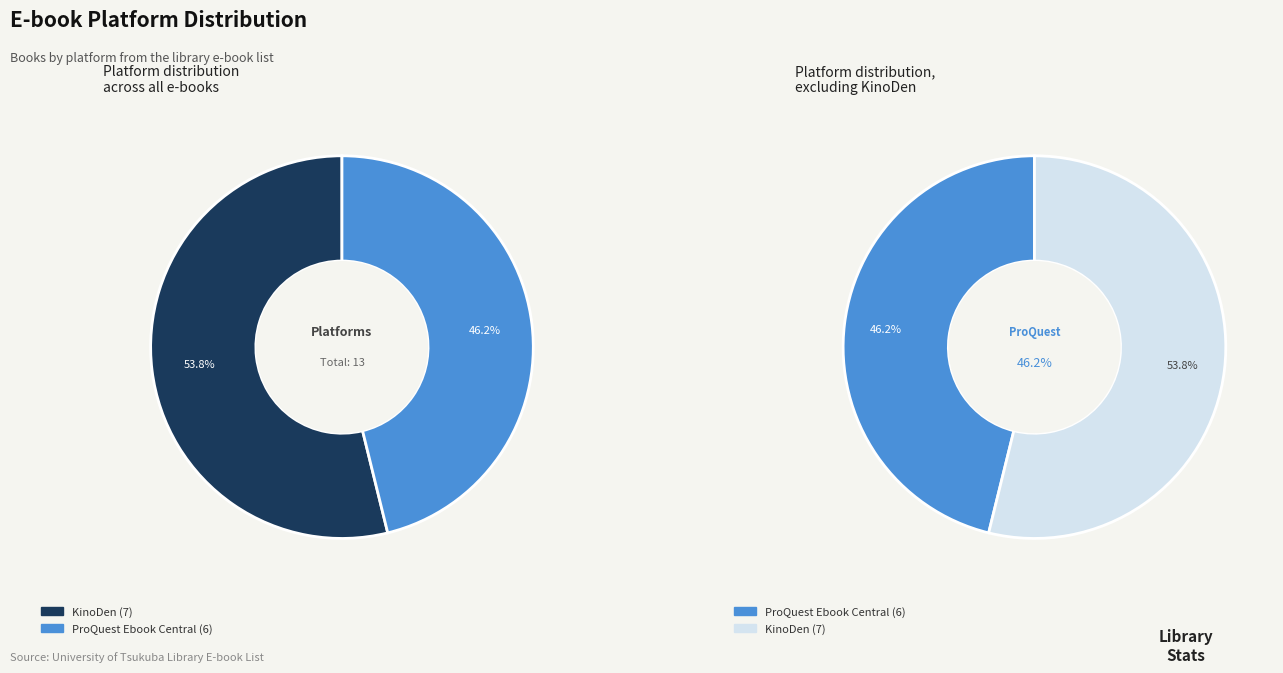

To the nearest percent, what is the difference between the KinoDen and ProQuest Ebook Central slice percentages?

8%